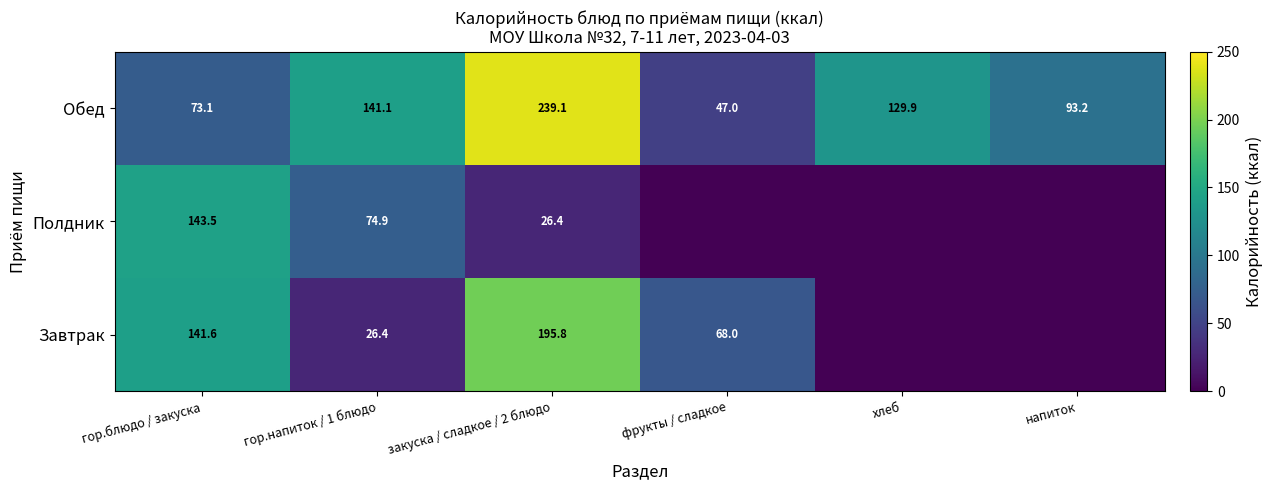

What is the average value of the Обед series?

120.6